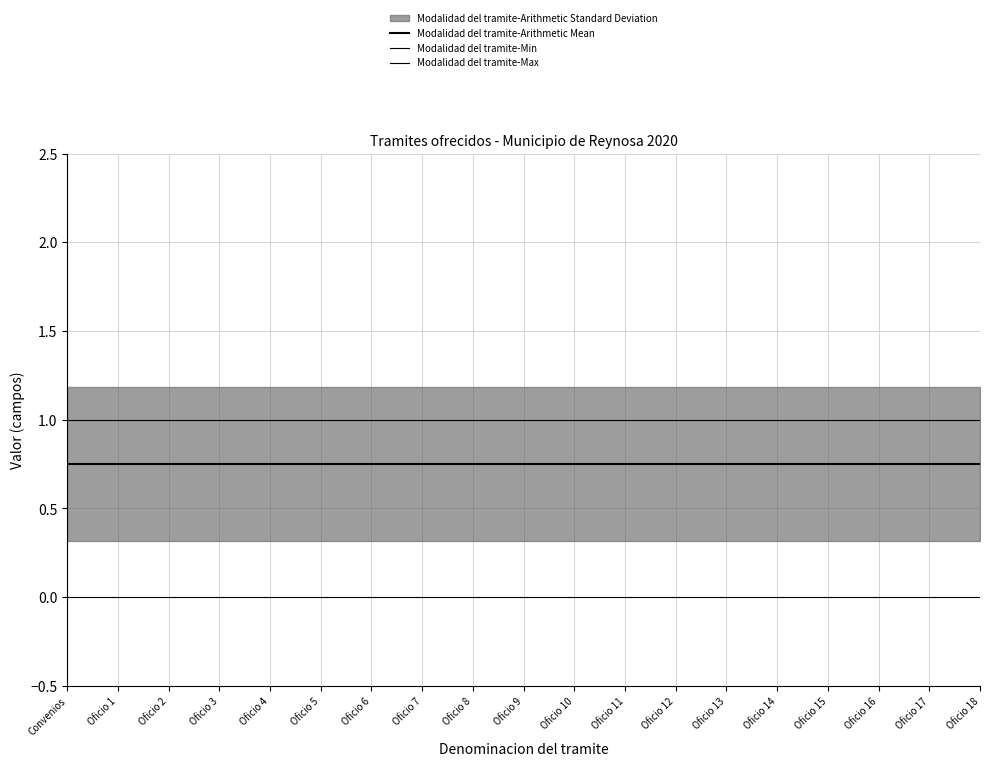

True or false: Modalidad del tramite-Min and Modalidad del tramite-Max cross at least once.

False